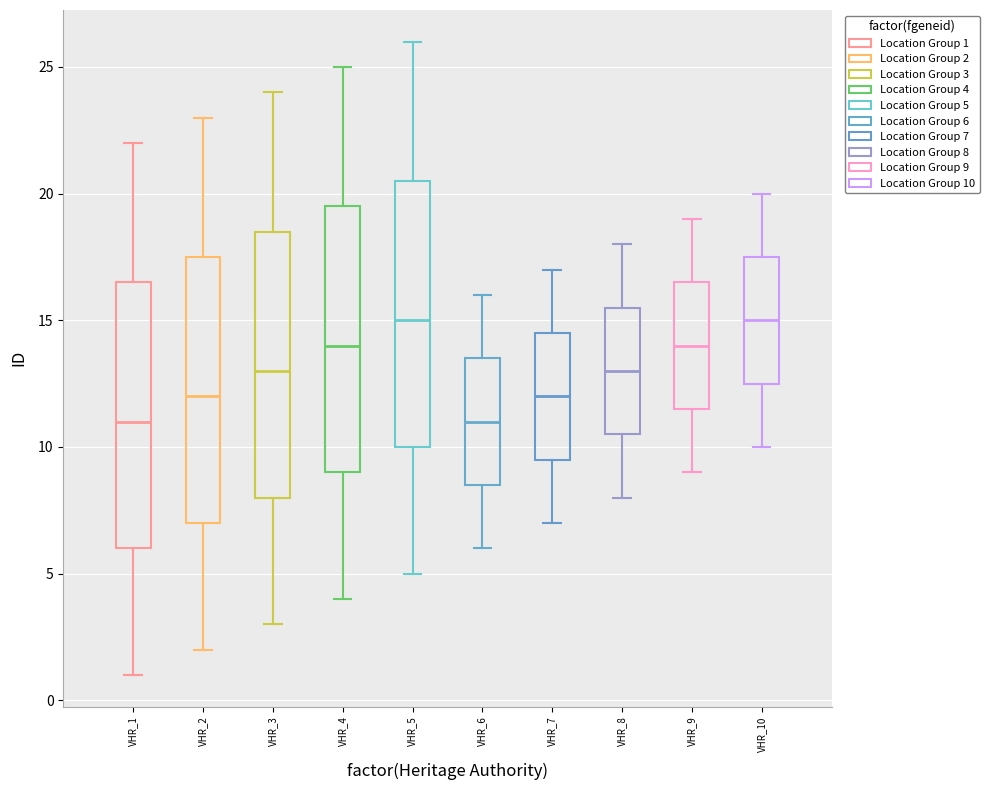

Reading left to right, transcribe this box plot: for each box, give where its median line is, the range the box spans, and where its two whiskers end, as read against the y-axis. The values are not printed on the chart, so give them approximately, as read against the axis.

VHR_1: median 11.0, box 6.0 to 16.5, whiskers 1.0 to 22.0
VHR_2: median 12.0, box 7.0 to 17.5, whiskers 2.0 to 23.0
VHR_3: median 13.0, box 8.0 to 18.5, whiskers 3.0 to 24.0
VHR_4: median 14.0, box 9.0 to 19.5, whiskers 4.0 to 25.0
VHR_5: median 15.0, box 10.0 to 20.5, whiskers 5.0 to 26.0
VHR_6: median 11.0, box 8.5 to 13.5, whiskers 6.0 to 16.0
VHR_7: median 12.0, box 9.5 to 14.5, whiskers 7.0 to 17.0
VHR_8: median 13.0, box 10.5 to 15.5, whiskers 8.0 to 18.0
VHR_9: median 14.0, box 11.5 to 16.5, whiskers 9.0 to 19.0
VHR_10: median 15.0, box 12.5 to 17.5, whiskers 10.0 to 20.0